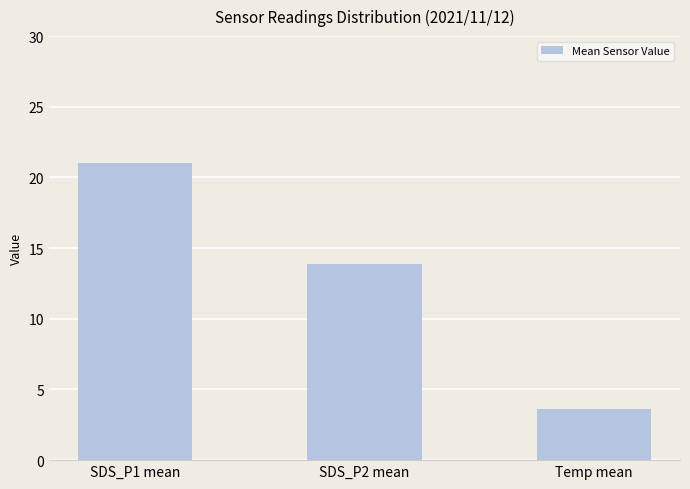

Are the bars horizontal?

No